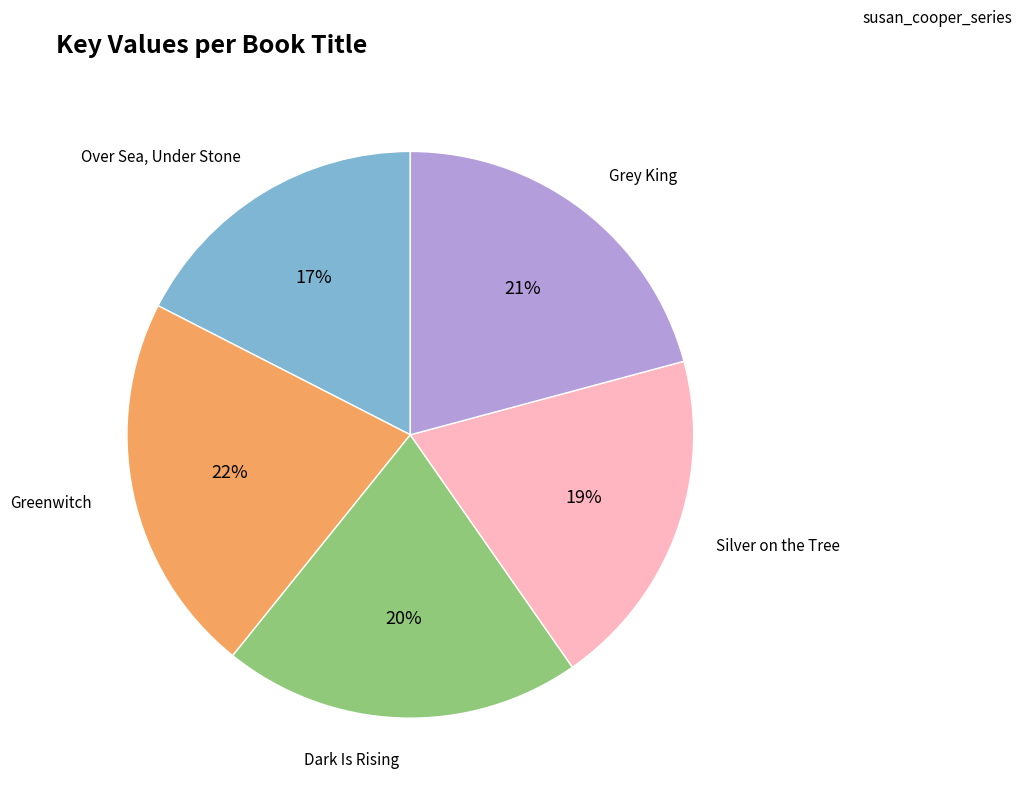

To the nearest percent, what percentage of the pie is Over Sea, Under Stone?

17%